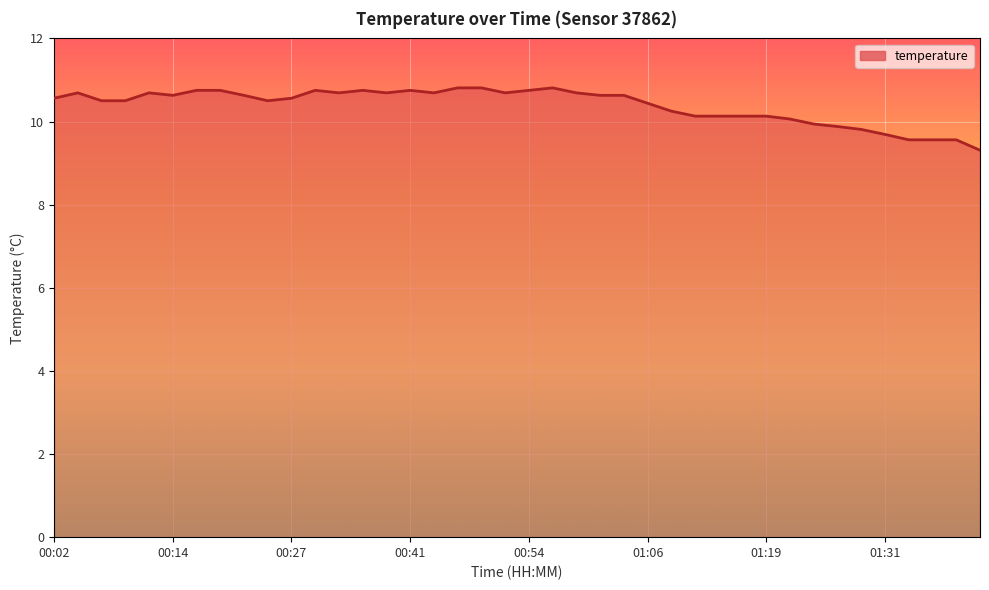

What is the maximum value shown in the chart?

10.8